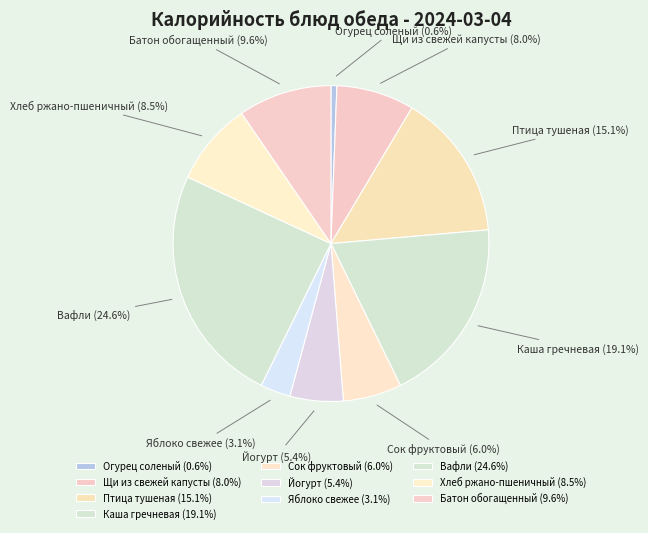

Which slice is the smallest?

Огурец соленый